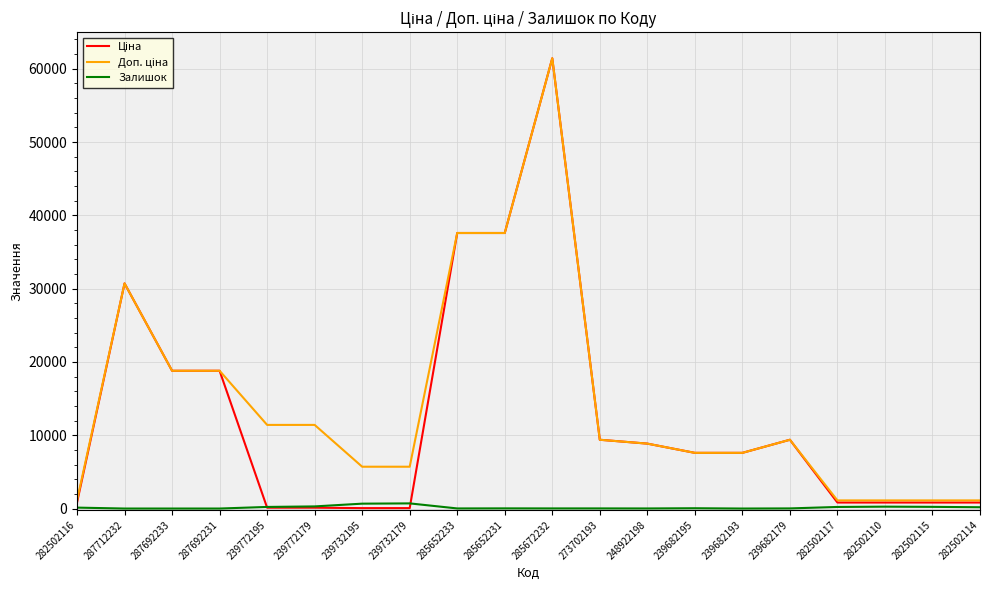

Which label corresponds to the largest value in the chart?

285672232